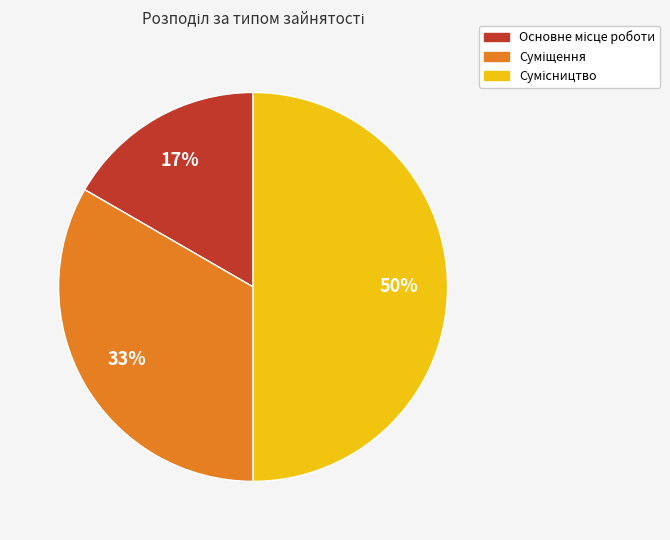

To the nearest percent, what is the difference between the largest and smallest slice percentages?

33%